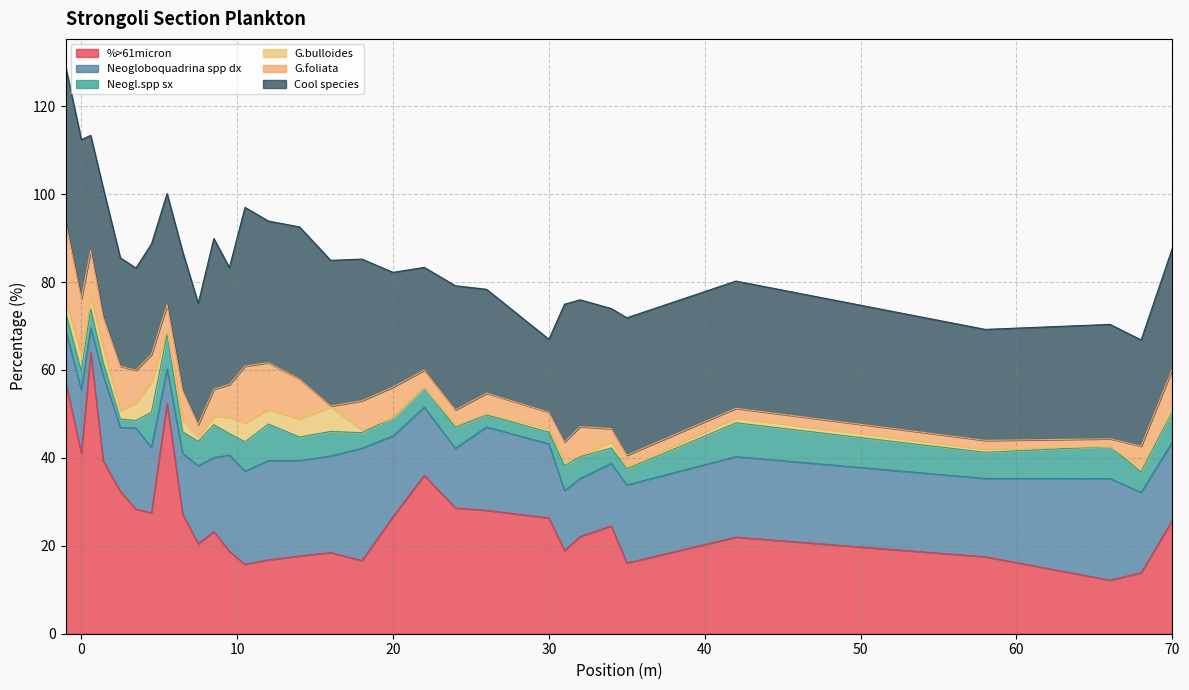

How many values in the Neogloboquadrina spp dx series exceed 17?

17